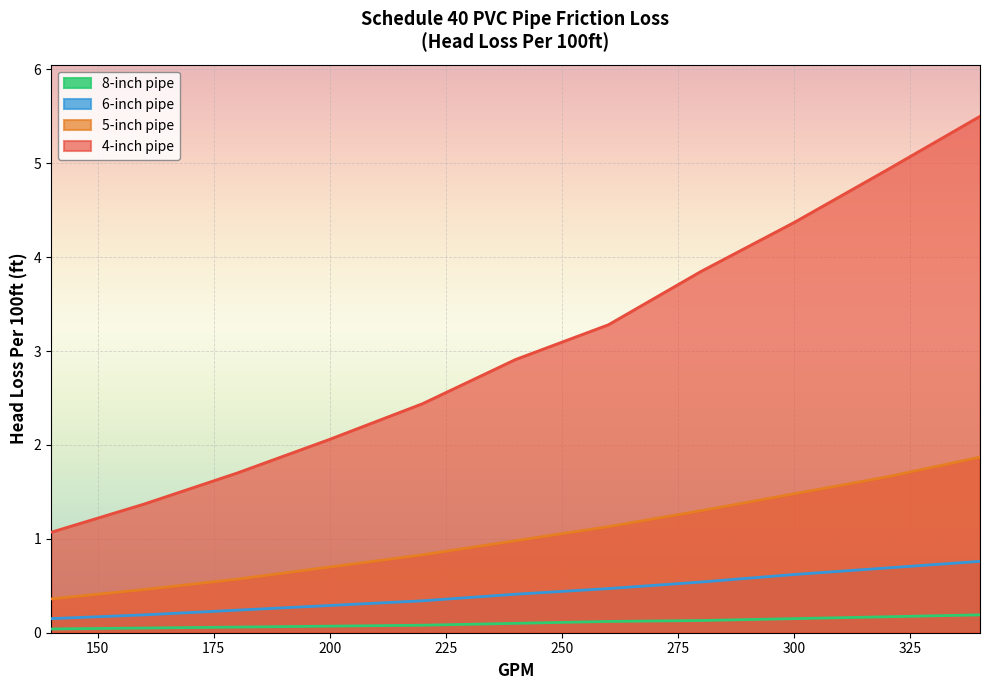

The value of 5-inch pipe at 300 is 1.5. True or false?

True